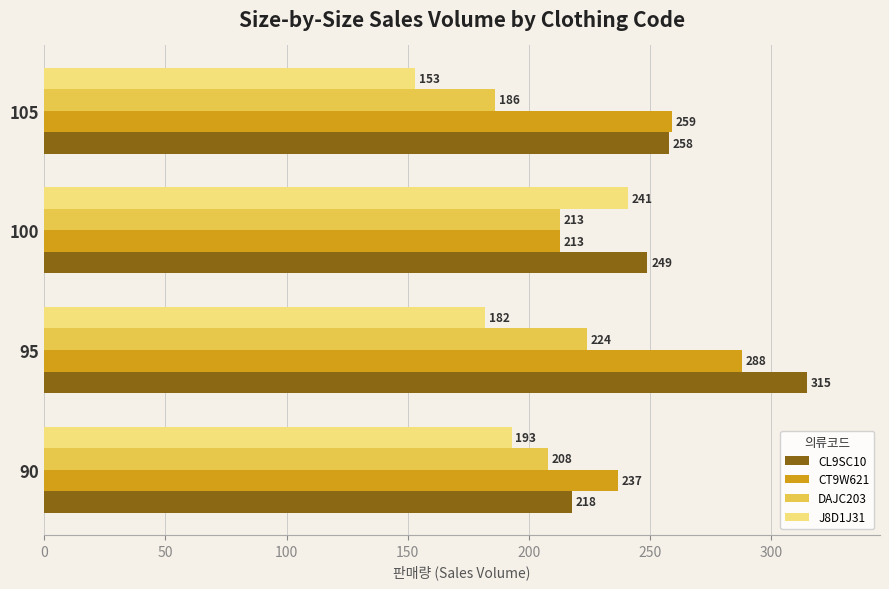

At which label does CL9SC10 reach its peak?

95